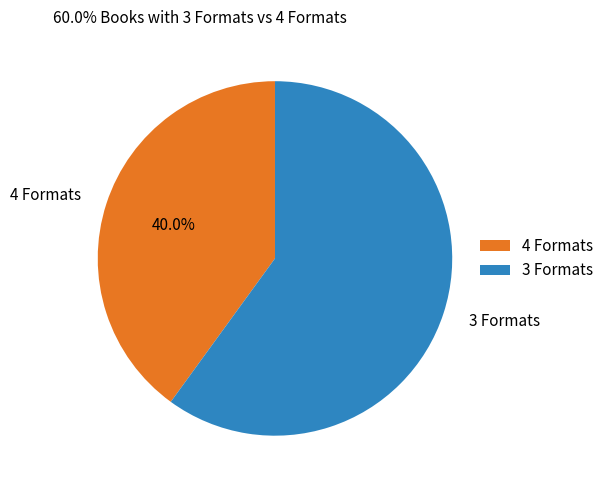

Which slice represents more than half of the pie?

3 Formats